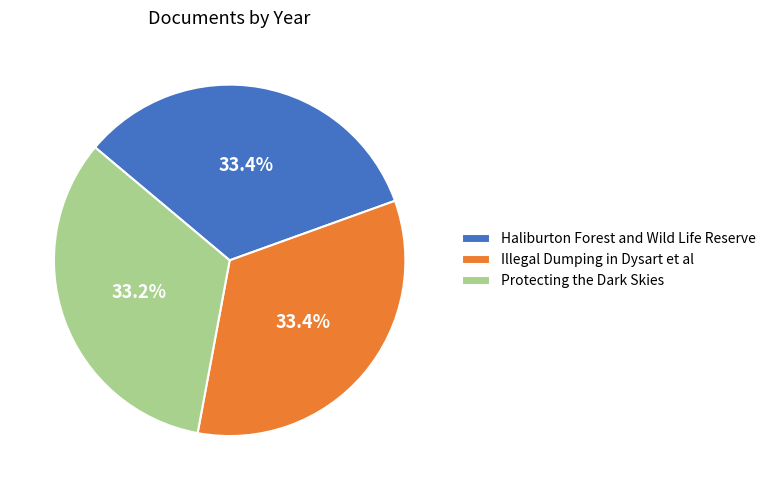

Approximately how many times larger is the value at Haliburton Forest and Wild Life Reserve compared to Protecting the Dark Skies?

1.0